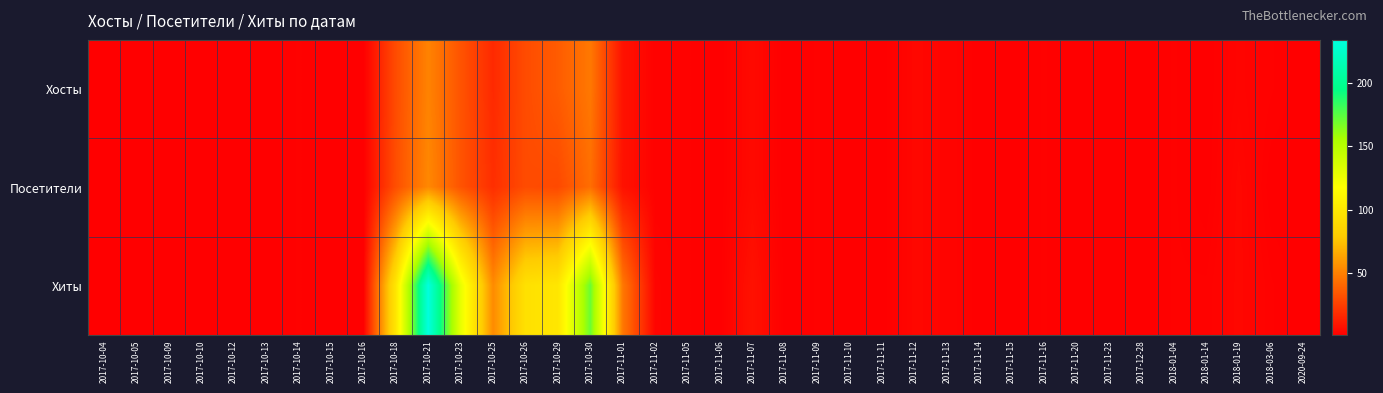

What is the maximum value shown in the chart?

234